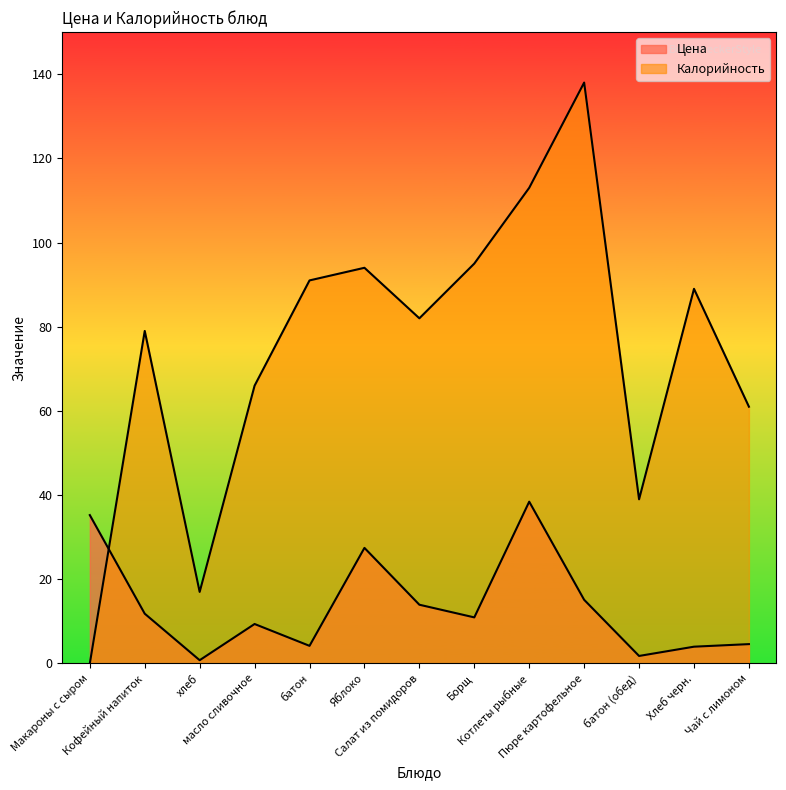

At which label is Цена closest to 19?

Пюре картофельное